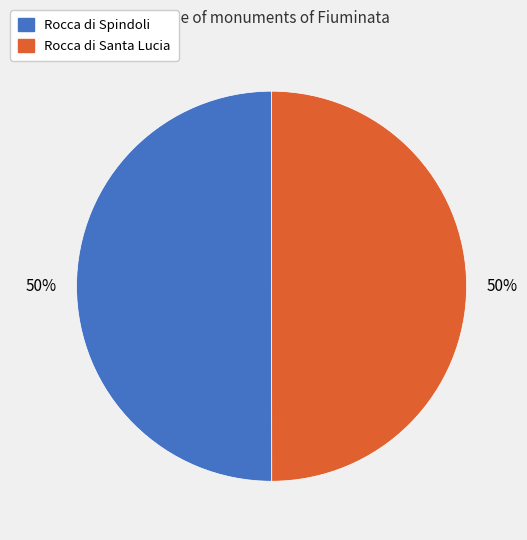

Is it true that Rocca di Spindoli is 42% of the pie?

False